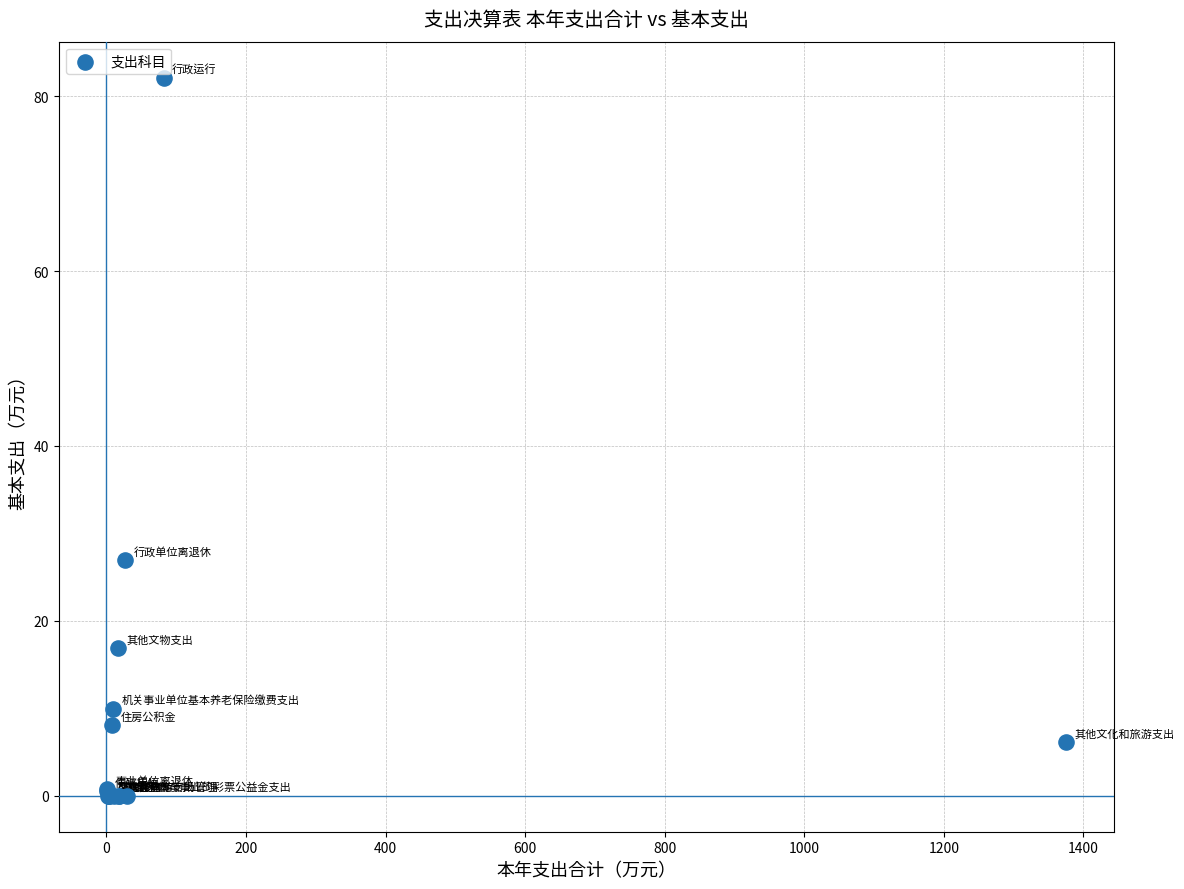

What Y value in the scatter plot is closest to 41?

26.9